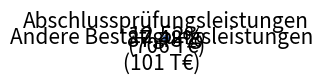

What is the smallest slice in the pie chart?

Andere Bestätigungsleistungen